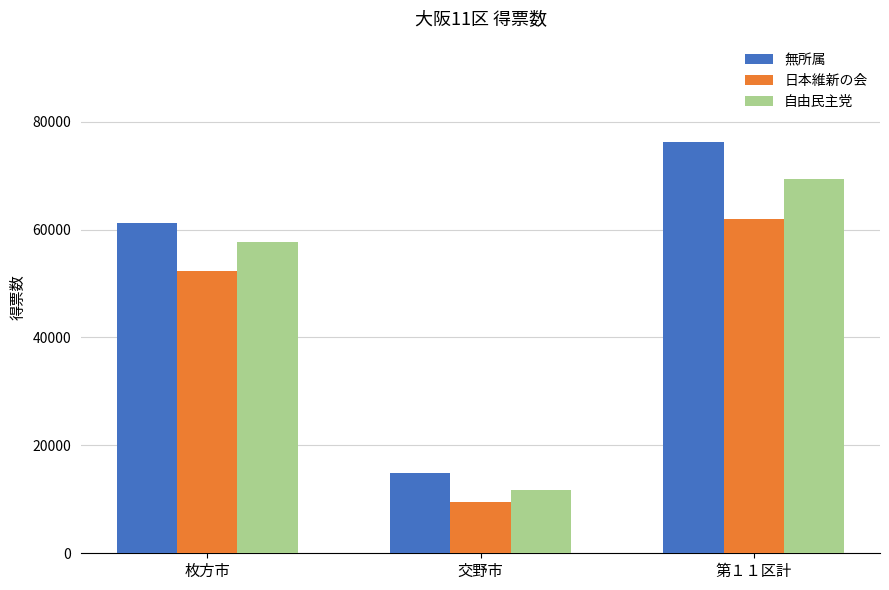

What is the label of the 1st bar from the left?

枚方市